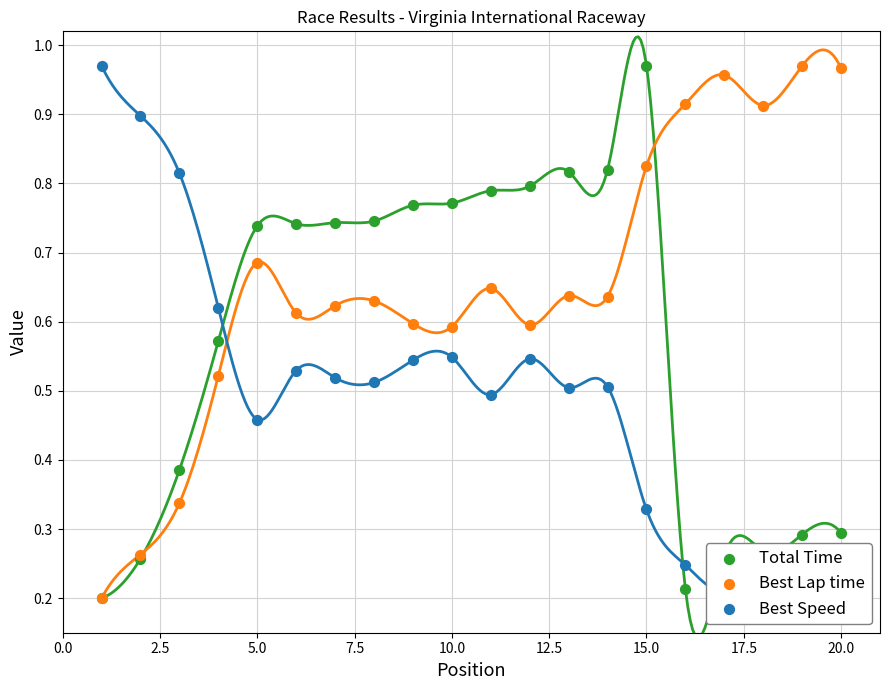

At how many categories does at least one series exceed 0?

20